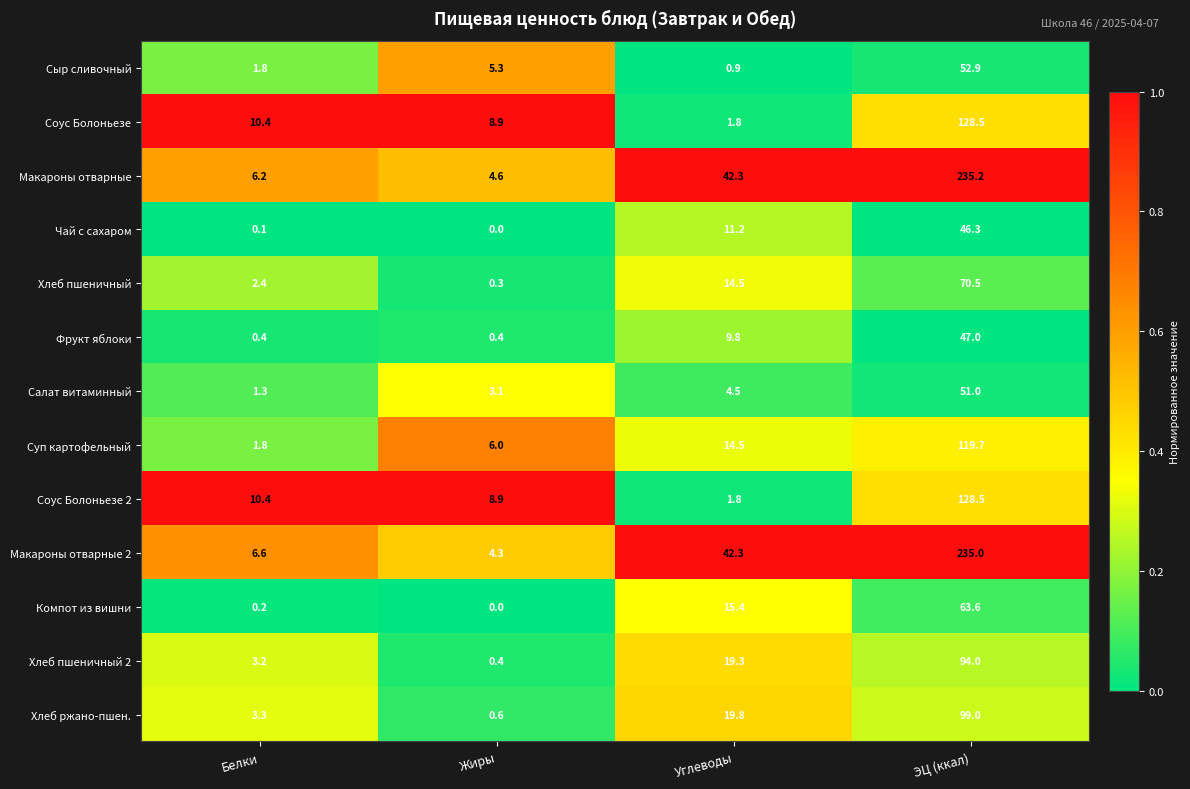

Is it true that Чай с сахаром equals 11.2 at Углеводы?

True